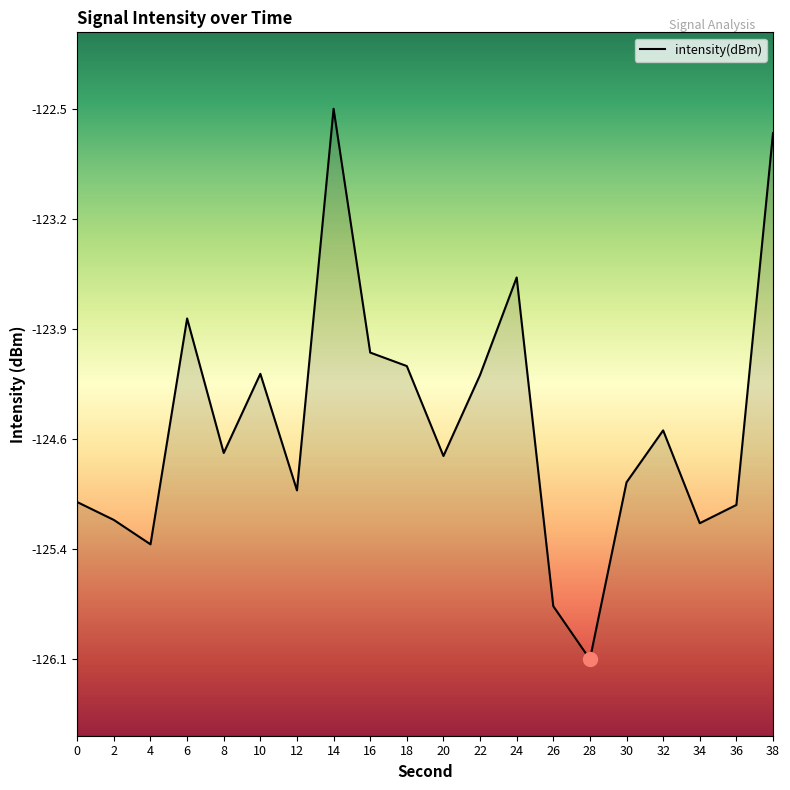

List the labels in order of value, smallest first.

28, 26, 4, 34, 2, 36, 0, 12, 30, 20, 8, 32, 22, 10, 18, 16, 6, 24, 38, 14